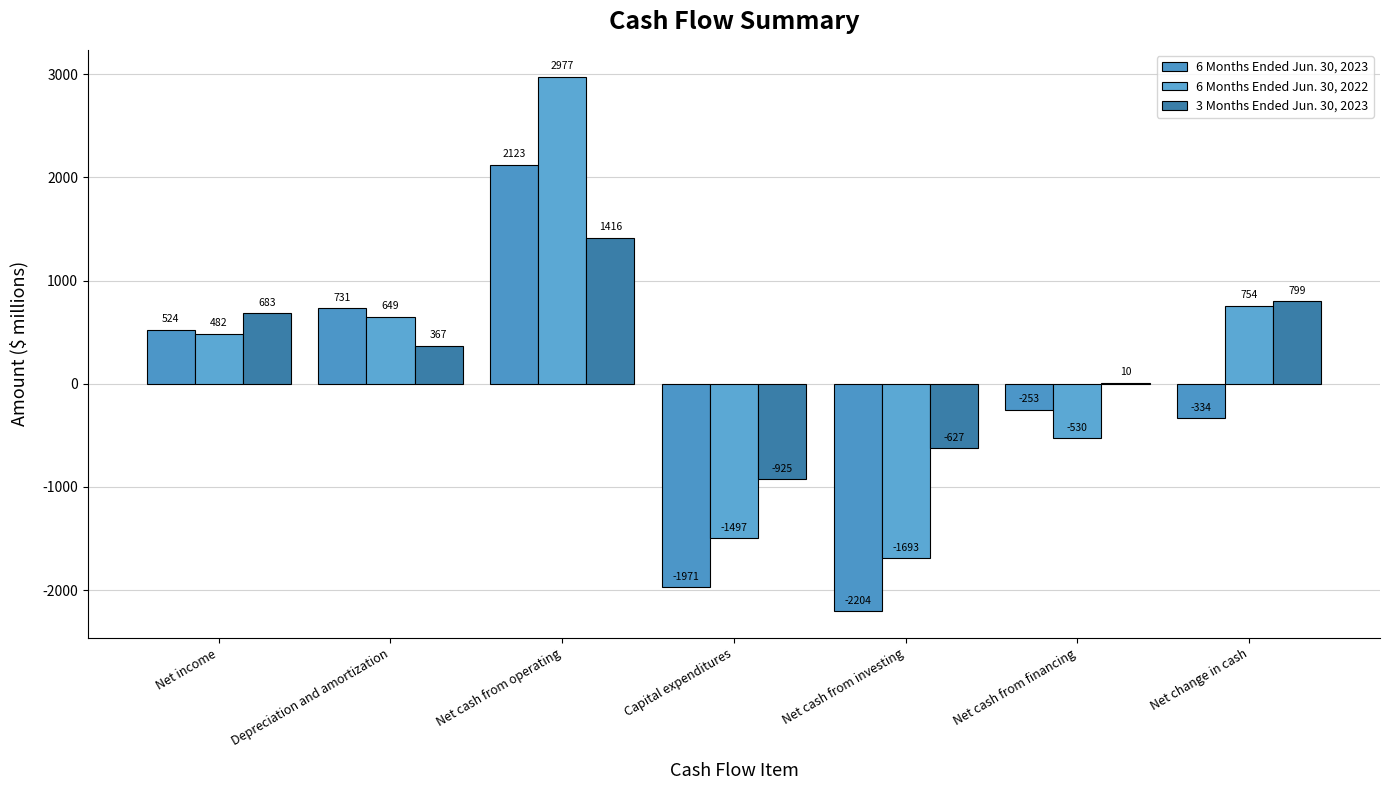

What is the sum of all 3 Months Ended Jun. 30, 2023 values?

1723